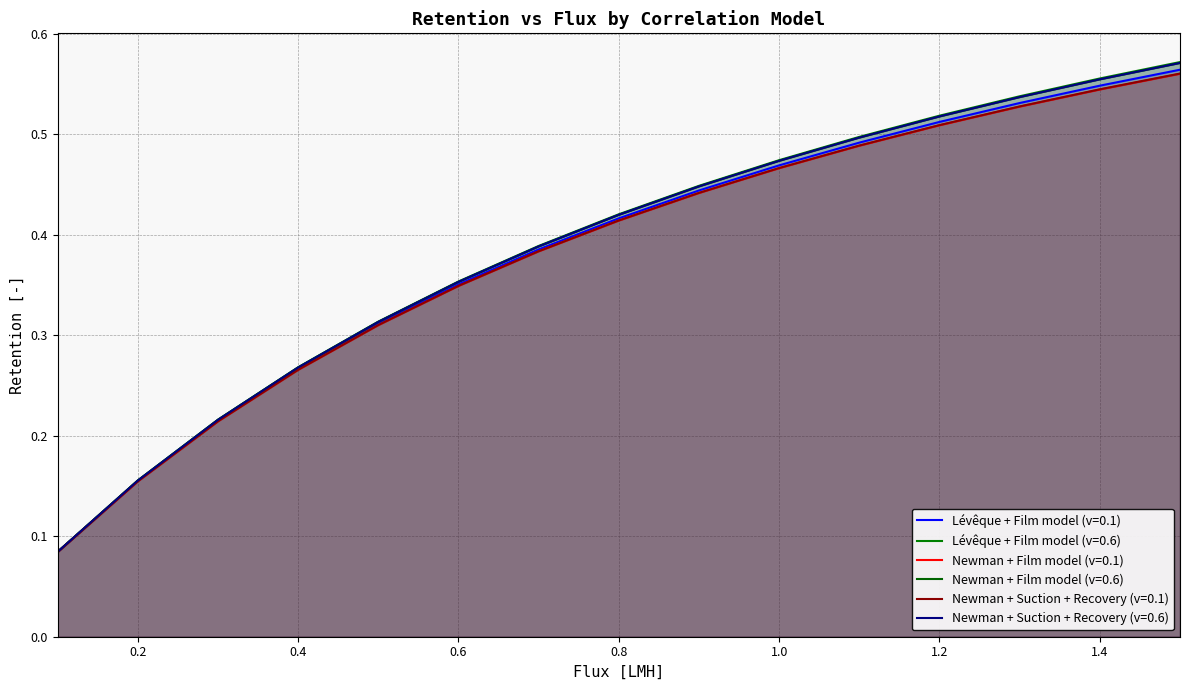

What is the value of the Newman + Suction + Recovery (v=0.1) point at the 12th from the left?

0.5